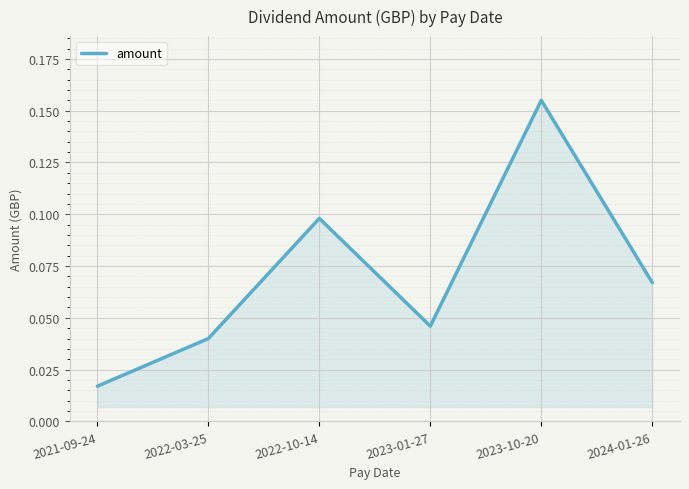

True or false: the data has more than 1 interior local peaks.

True